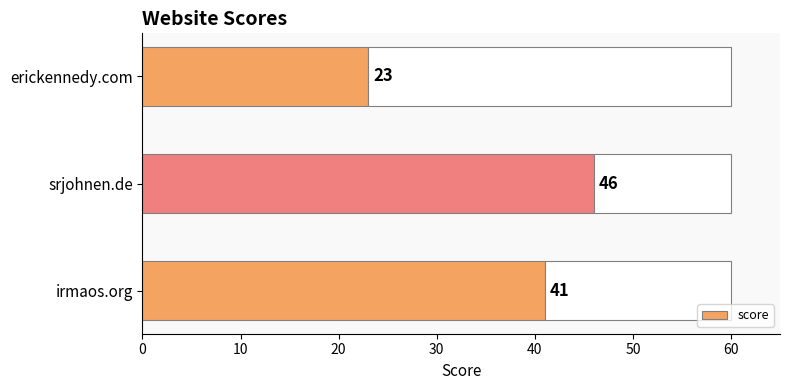

Reading bottom to top, list all the values displayed in this chart.

irmaos.org=41	srjohnen.de=46	erickennedy.com=23